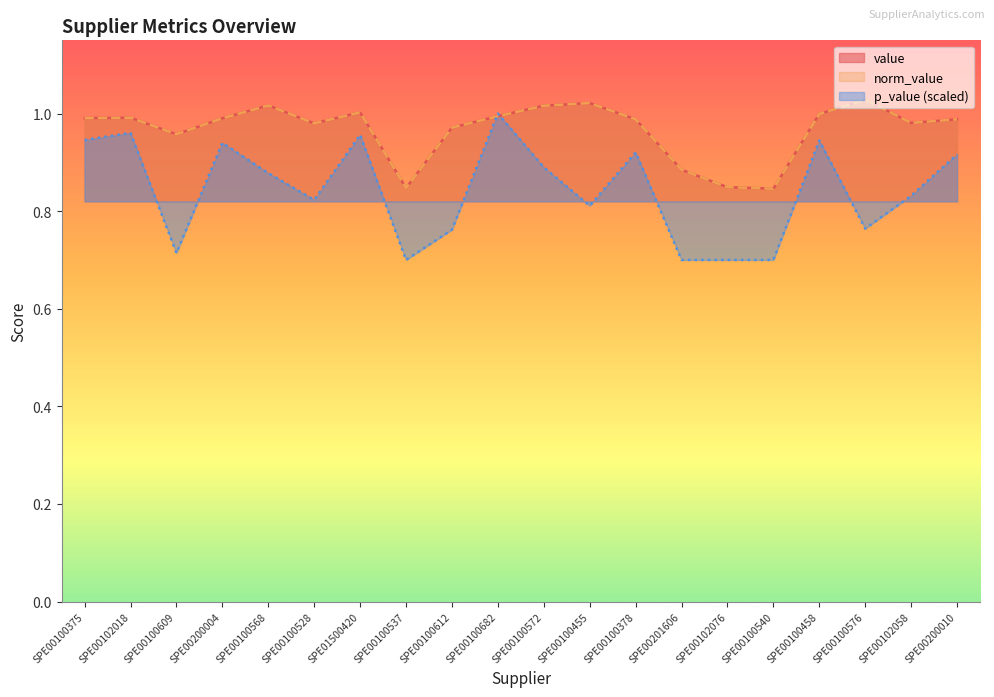

List the labels in order of p_value value, largest first.

SPE00100682, SPE00102018, SPE01500420, SPE00100375, SPE00100458, SPE00200004, SPE00100378, SPE00200010, SPE00100572, SPE00100568, SPE00102058, SPE00100528, SPE00100455, SPE00100576, SPE00100612, SPE00100609, SPE00201606, SPE00102076, SPE00100537, SPE00100540